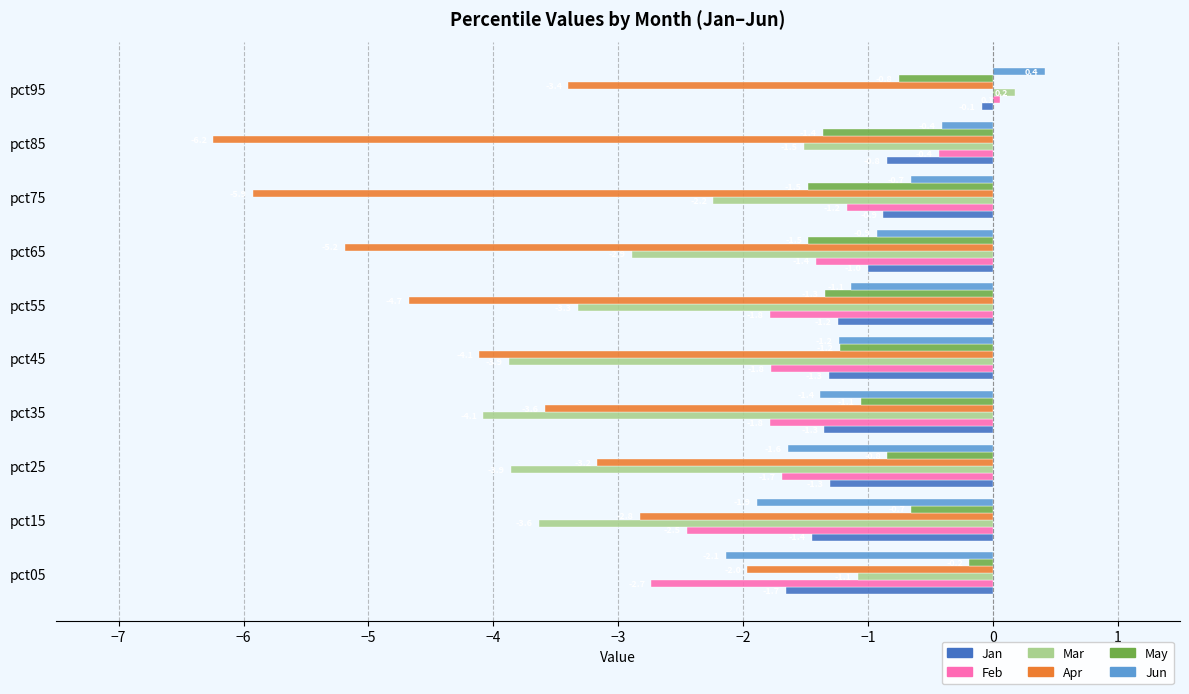

At which category is the sum across all series the highest?

pct95